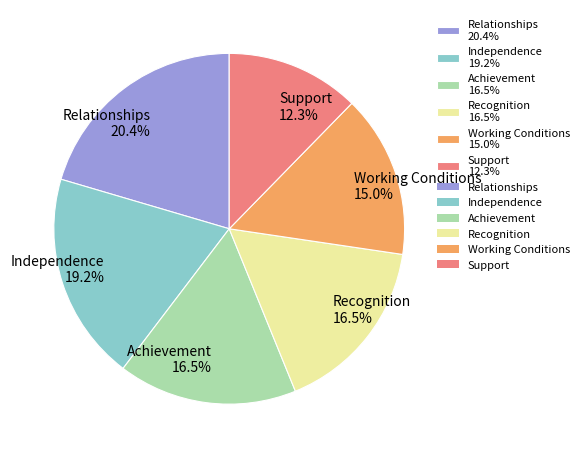

To the nearest percent, what is the difference between the Achievement and Support slice percentages?

4%